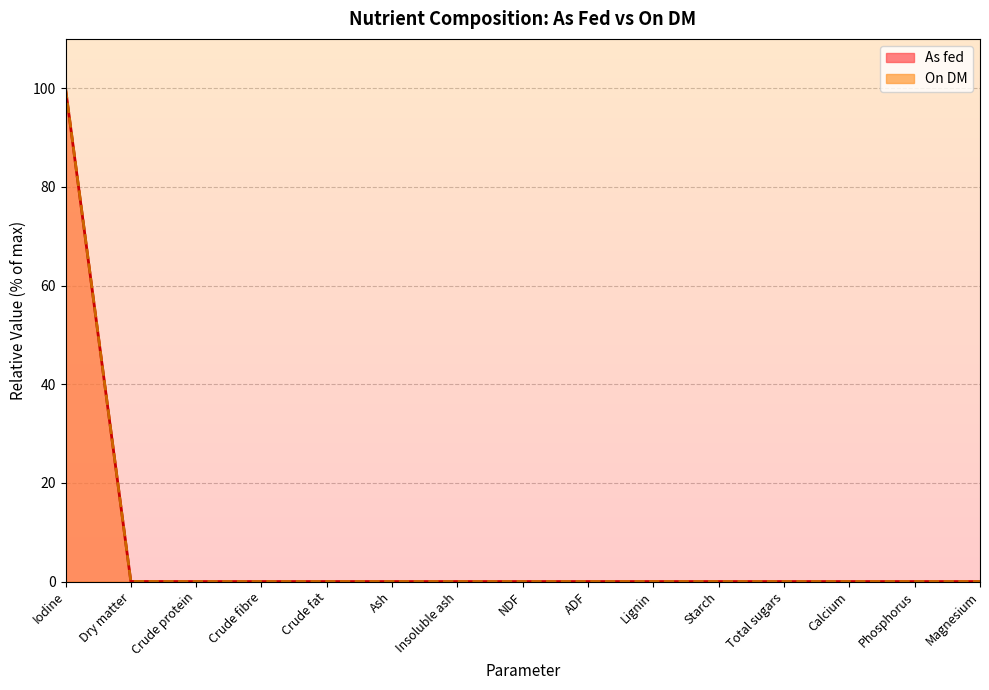

What is the greatest value displayed?

100.0